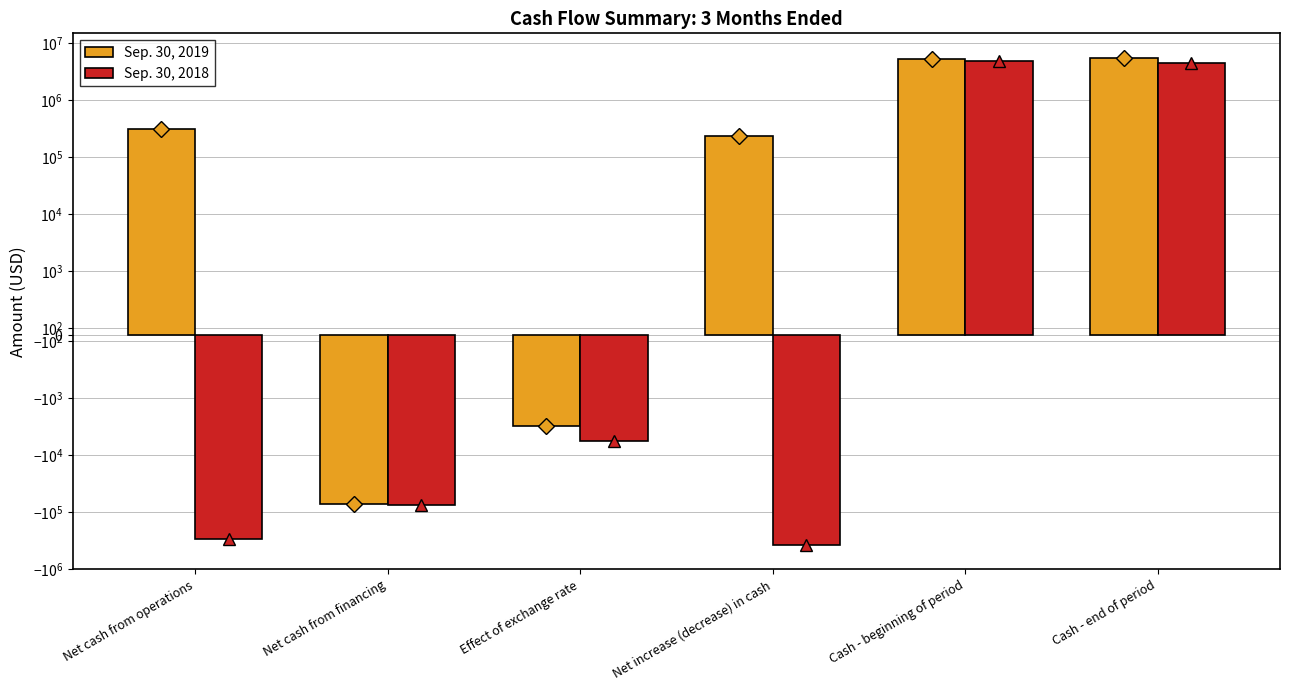

Reading right to left, extract all data points from this chart.

Sep. 30, 2019: Cash - end of period=5587833	Cash - beginning of period=5353090	Net increase (decrease) in cash=234743	Effect of exchange rate=-3114	Net cash from financing=-71875	Net cash from operations=309732
Sep. 30, 2018: Cash - end of period=4527027	Cash - beginning of period=4908180	Net increase (decrease) in cash=-381153	Effect of exchange rate=-5830	Net cash from financing=-75200	Net cash from operations=-300123